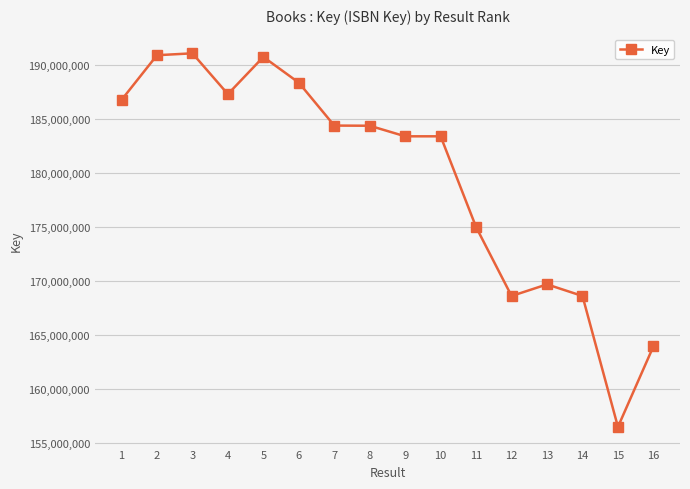

What is the value of the 16th point from the left?

163944839